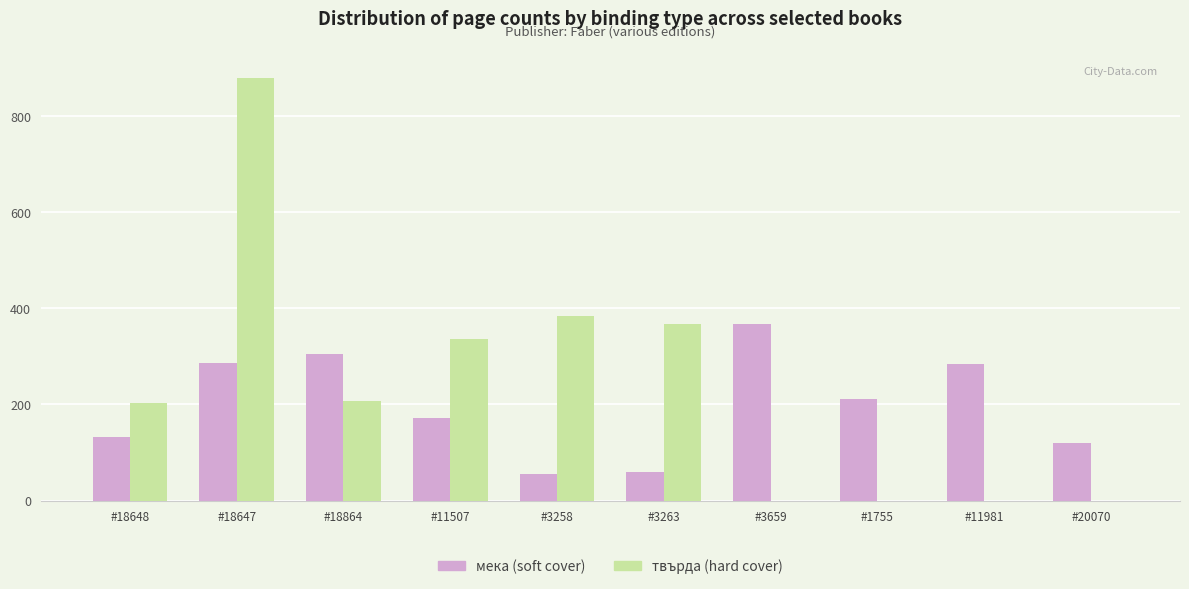

True or false: мека (soft cover) has a value of 91 at #3258.

False